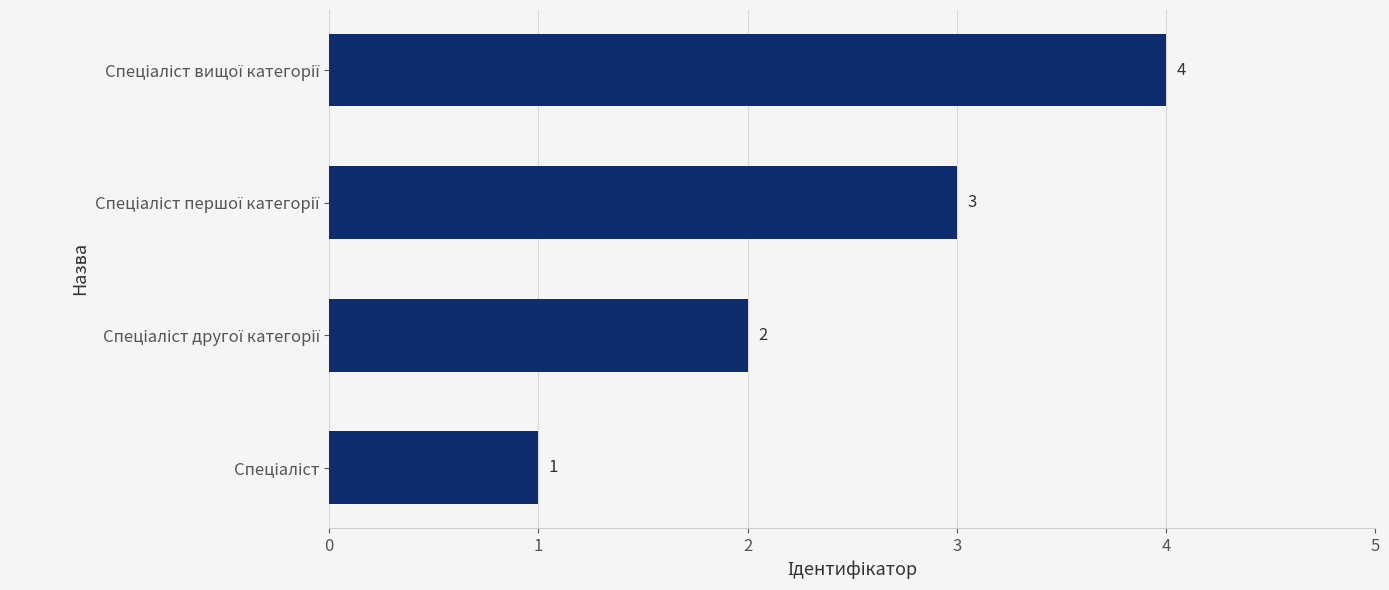

How many categories are shown in the chart?

4